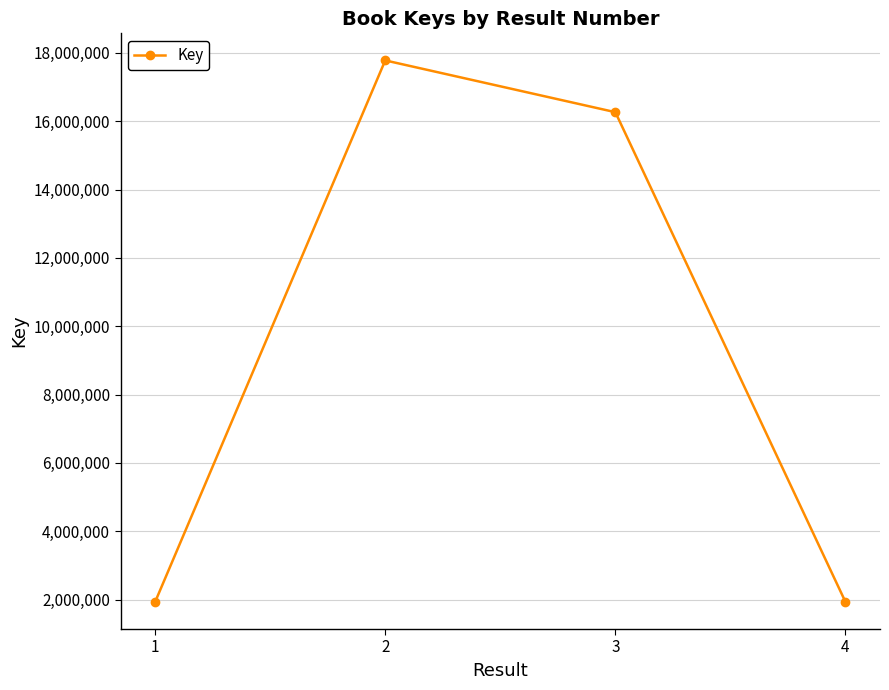

At which category does the data reach its first local peak?

2